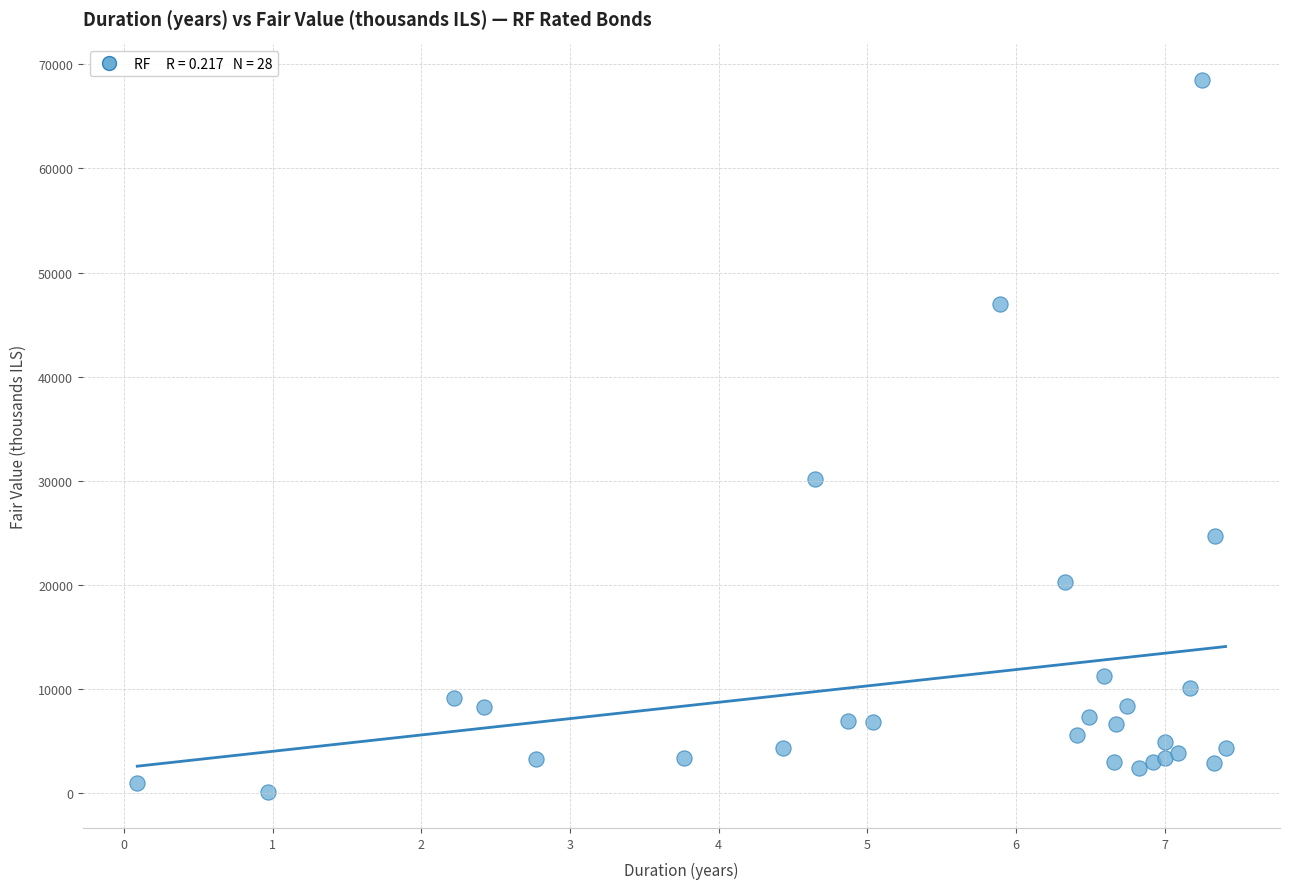

What Y value in the scatter plot is closest to 34294?

30200.6